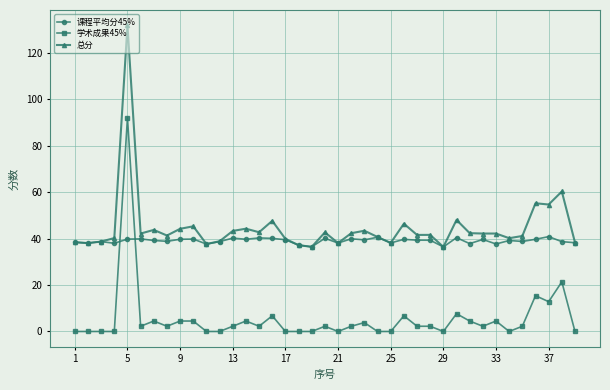

True or false: 学术成果45% has more than 0 points higher than both neighbors.

True